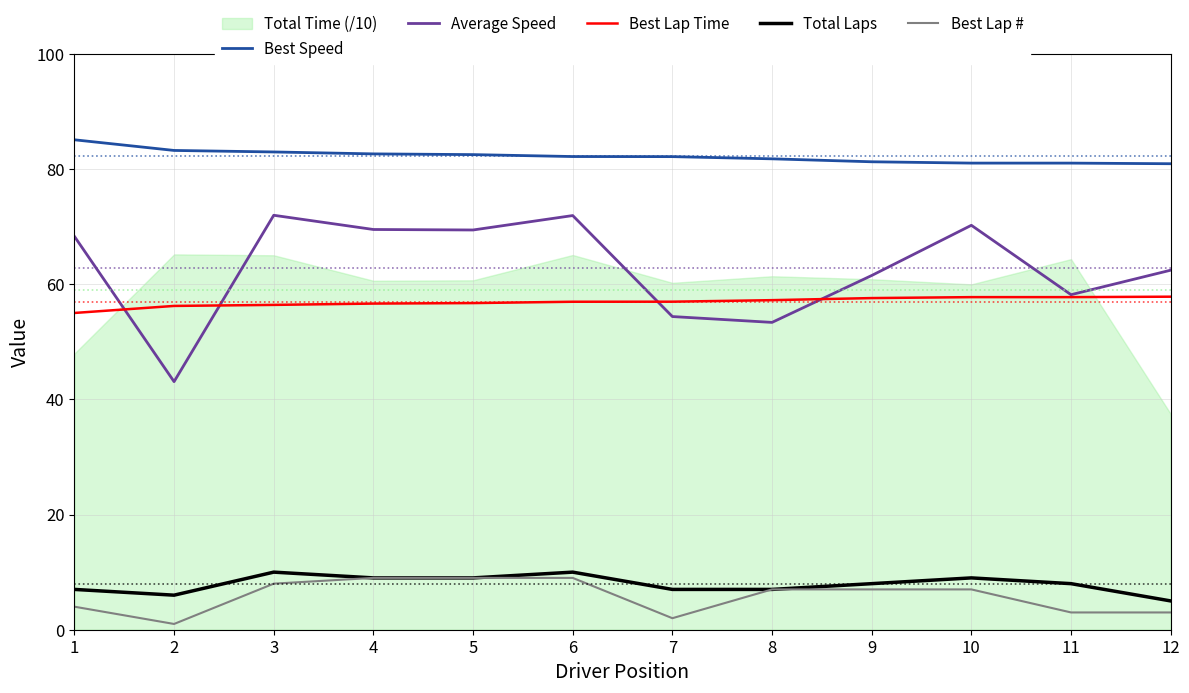

True or false: Best Speed and Total Laps cross at least once.

False